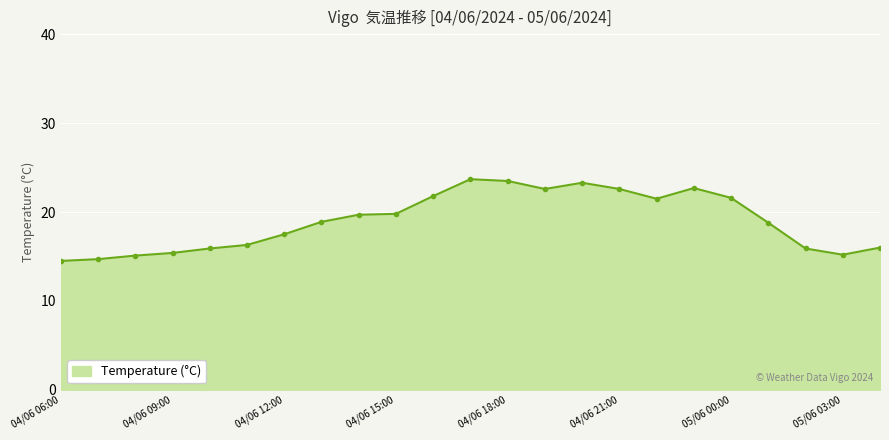

What is the maximum value shown in the chart?

23.7